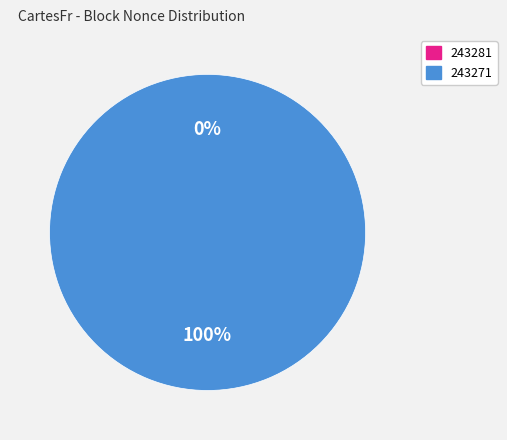

How many segments does this pie chart have?

2